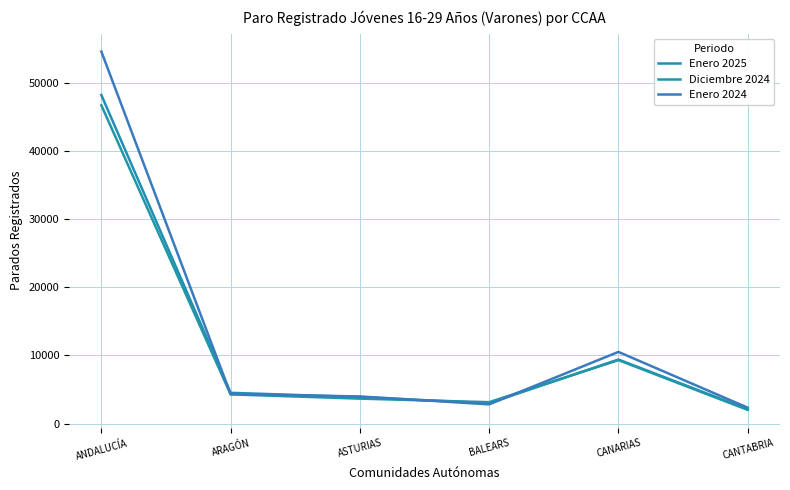

Is it true that Diciembre 2024 equals 5133 at BALEARS?

False